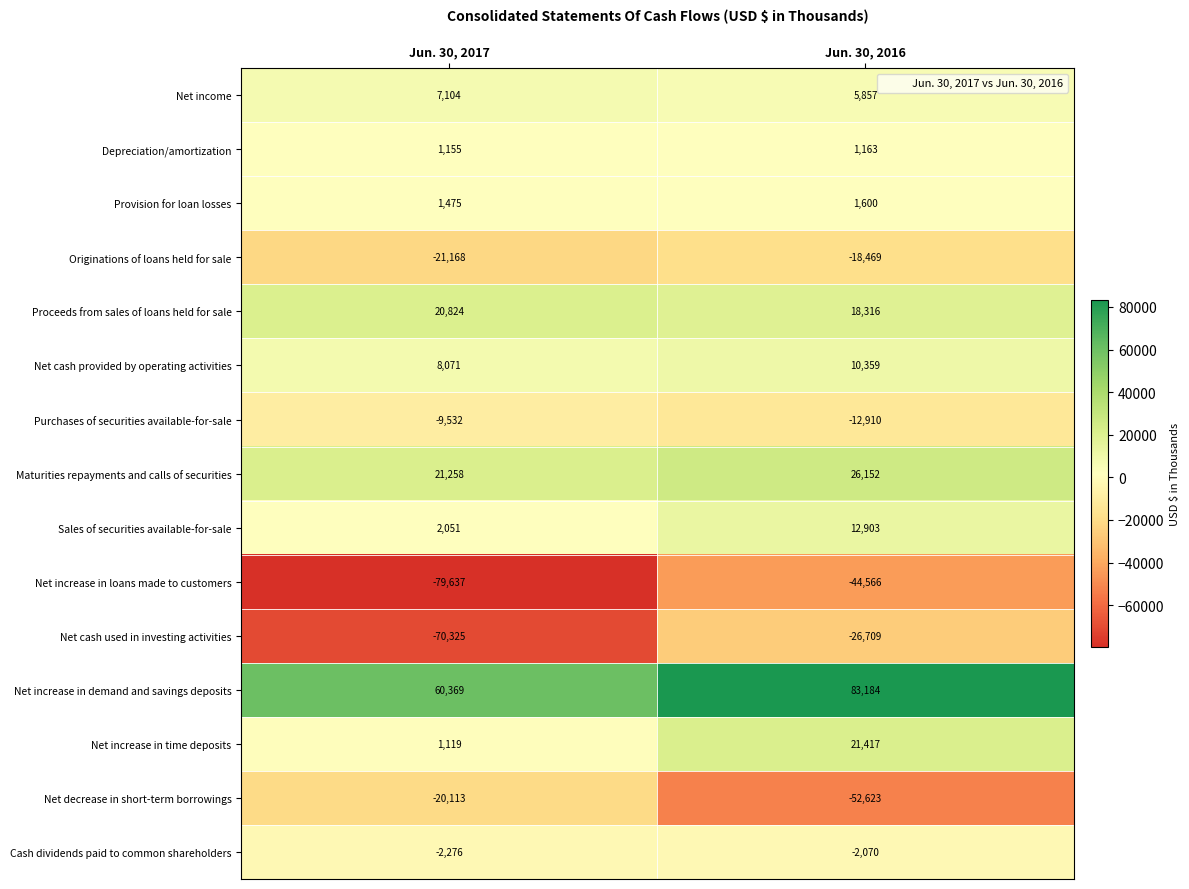

How many series are shown in this chart?

15